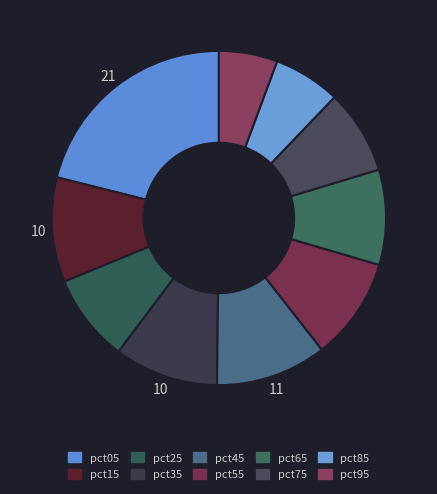

Is there a majority slice in this chart?

No